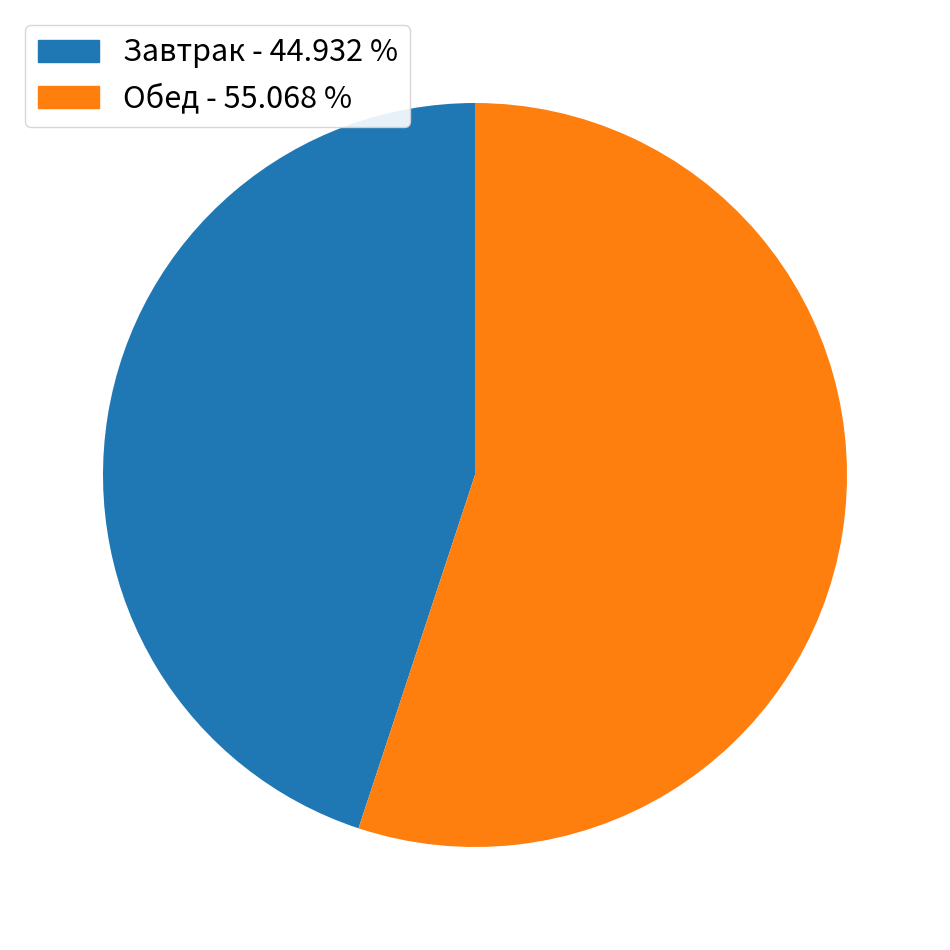

Which category has the smallest portion of the pie?

Завтрак - 44.932 %